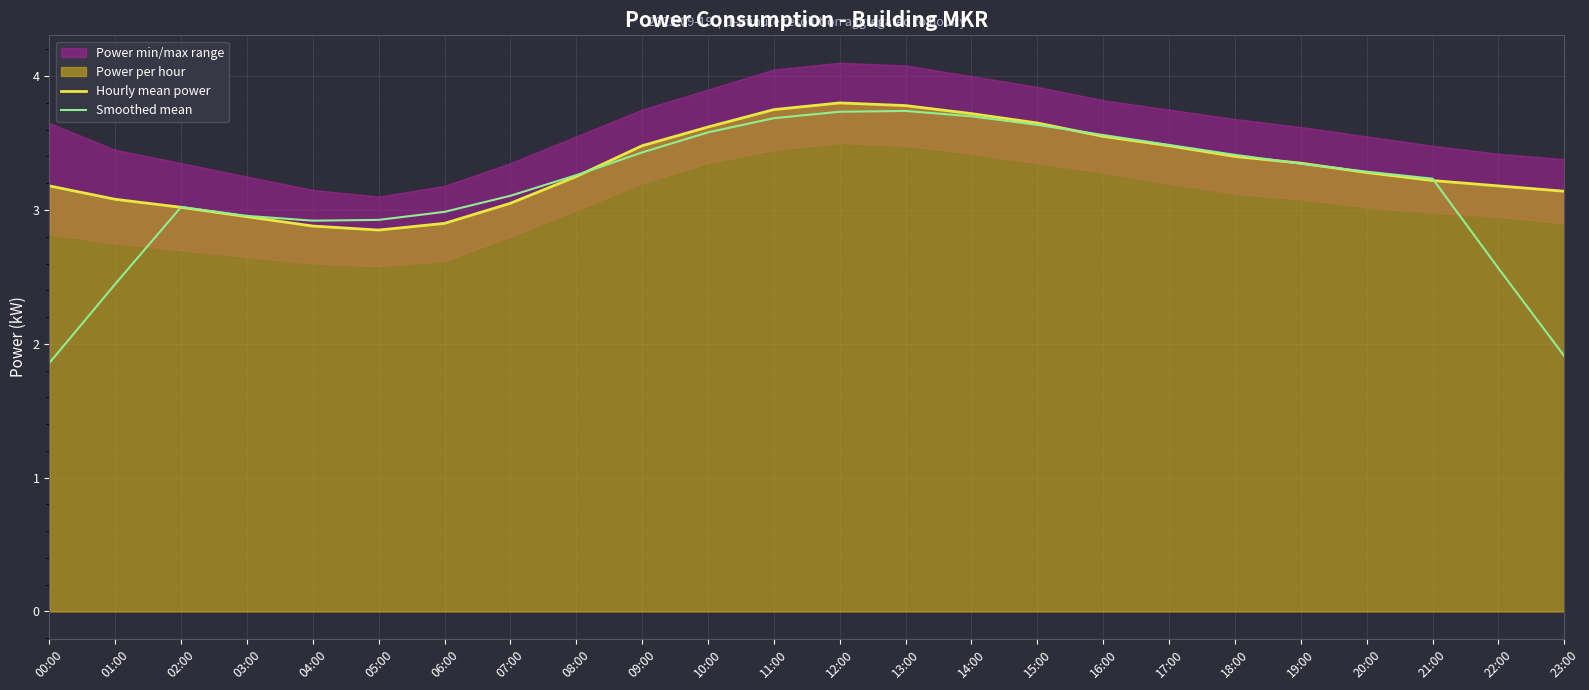

How many lines are shown in the chart?

2